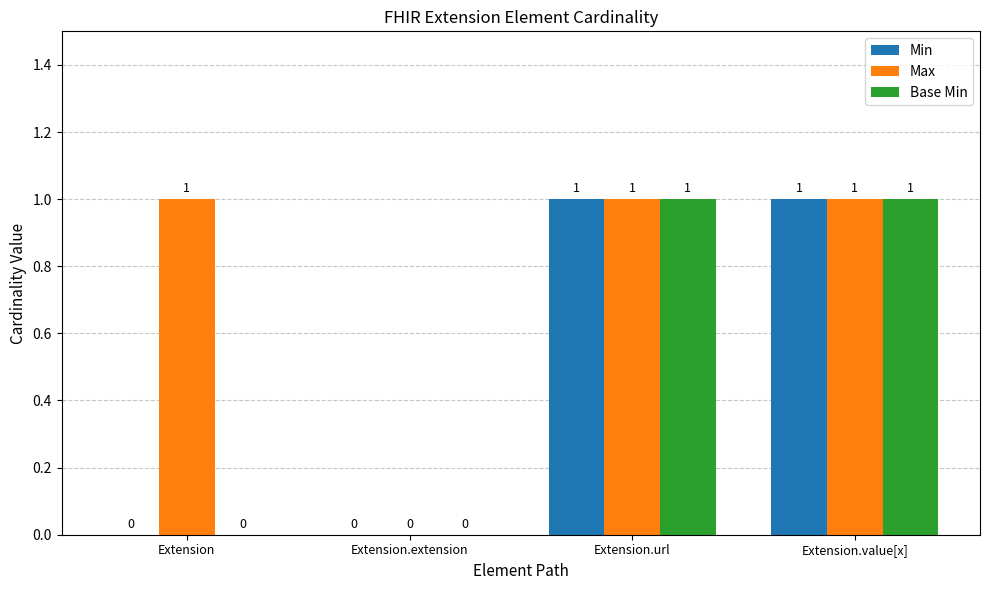

Reading left to right, extract all data points from this chart.

Min: Extension=0	Extension.extension=0	Extension.url=1	Extension.value[x]=1
Max: Extension=1	Extension.extension=0	Extension.url=1	Extension.value[x]=1
Base Min: Extension=0	Extension.extension=0	Extension.url=1	Extension.value[x]=1